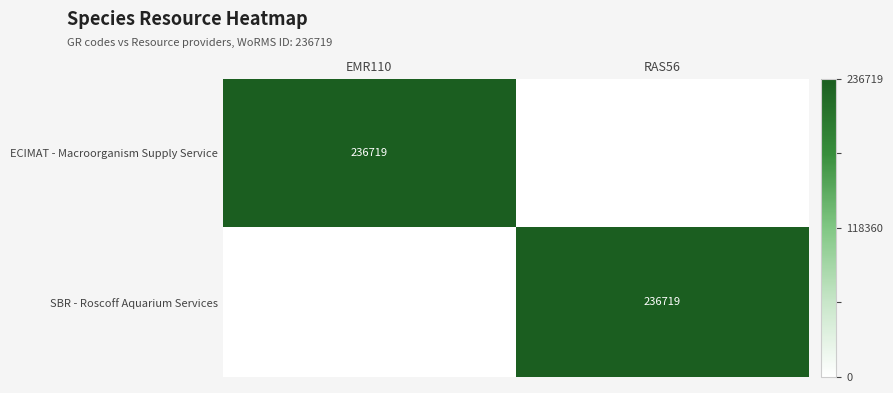

The ECIMAT - Macroorganism Supply Service series shows 236719 at EMR110. True or false?

True